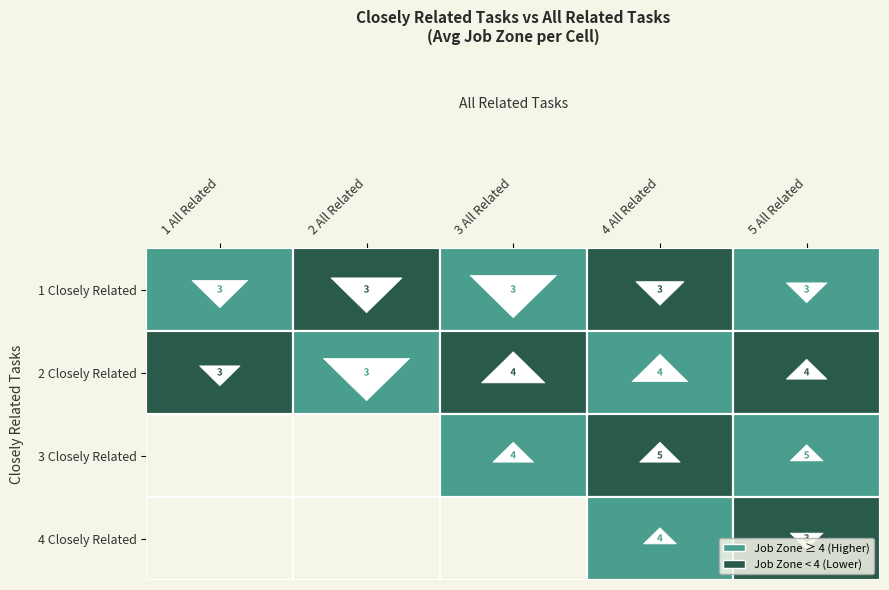

List the series in order of their overall mean, highest first.

3 Closely Related, 2 Closely Related, 4 Closely Related, 1 Closely Related